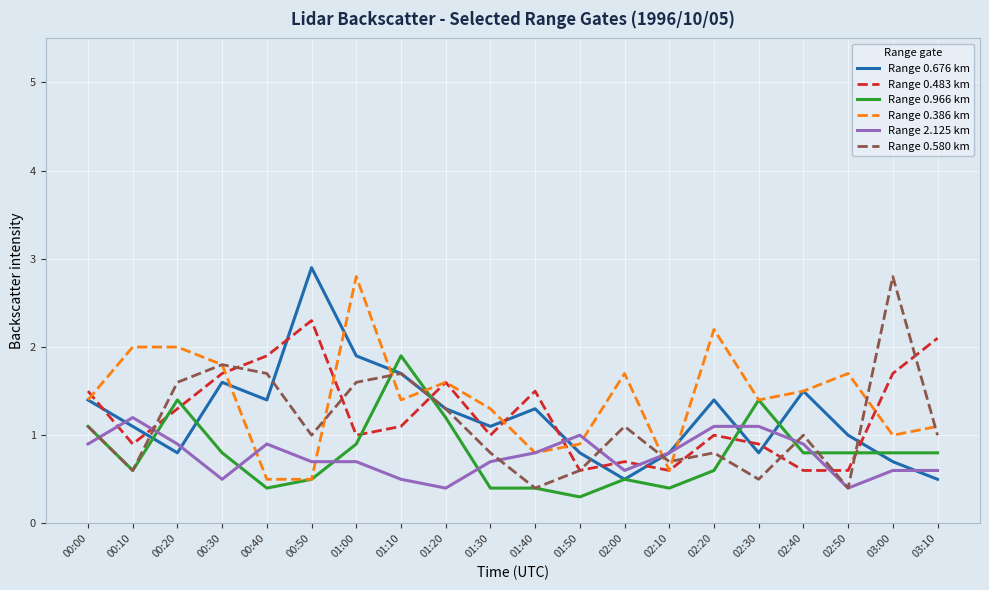

Which series ends up on top after the final intersection of Range 0.676 km and Range 0.580 km?

Range 0.580 km